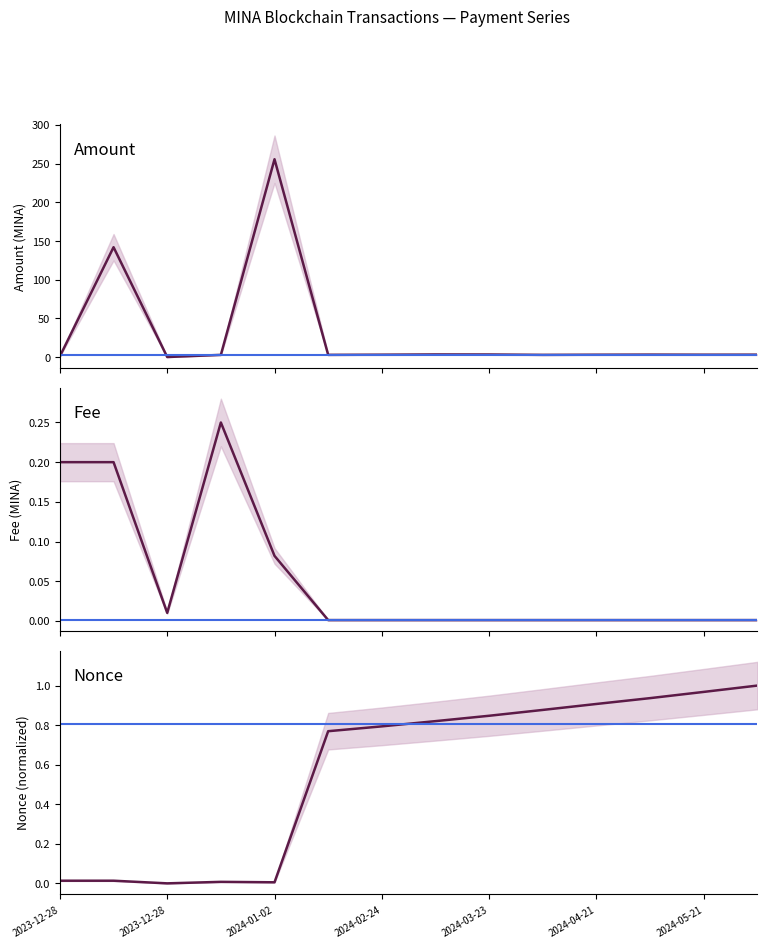

At which category does Nonce reach its first local peak?

2023-12-28